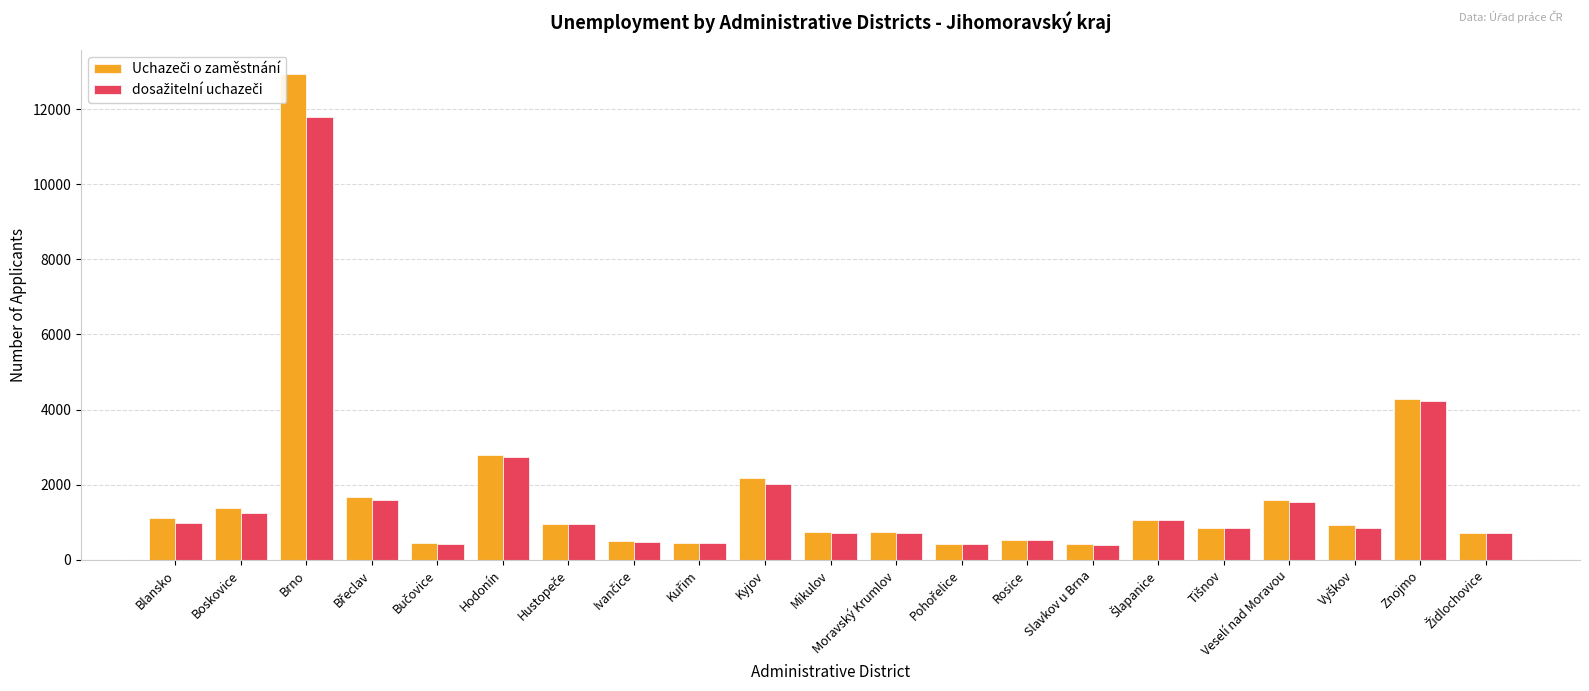

Rank the series by their average value, from highest to lowest.

Uchazeči o zaměstnání, dosažitelní uchazeči